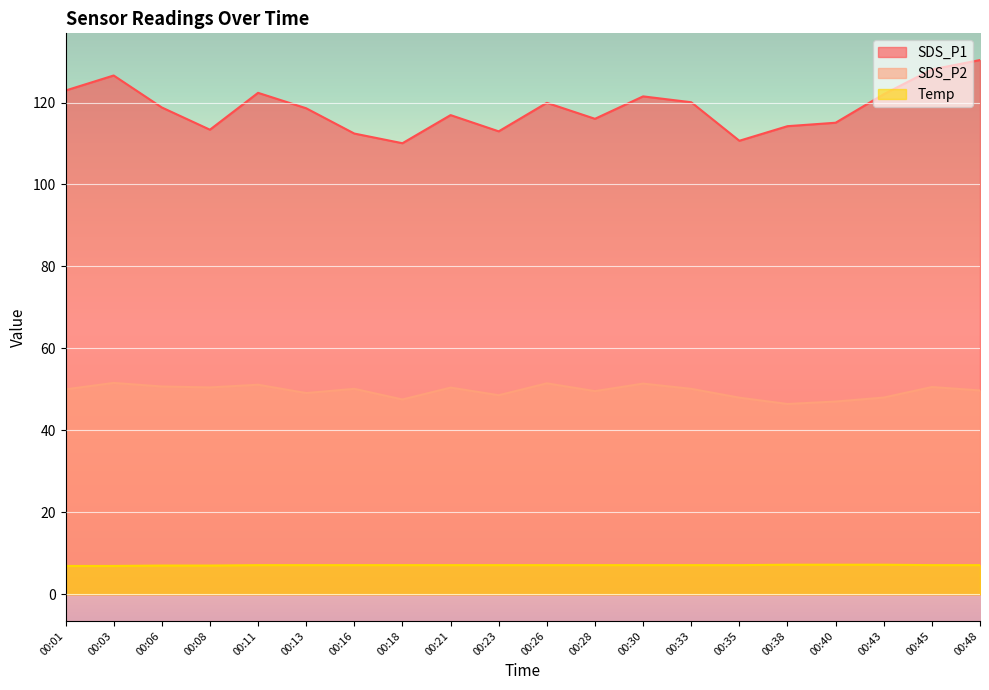

How many interior local valleys does the SDS_P1 series have?

5